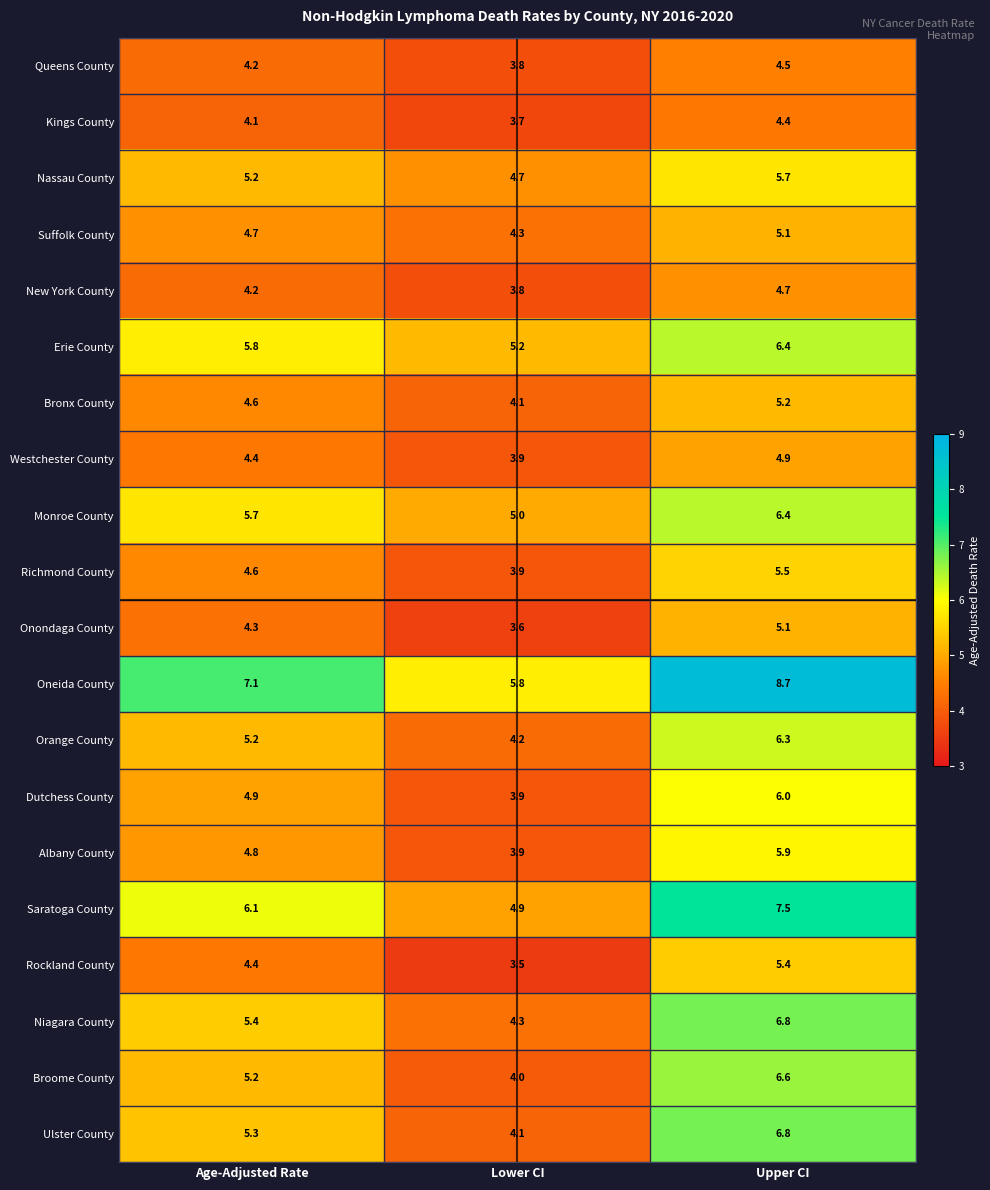

True or false: Oneida County has a value of 5.8 at Lower CI.

True